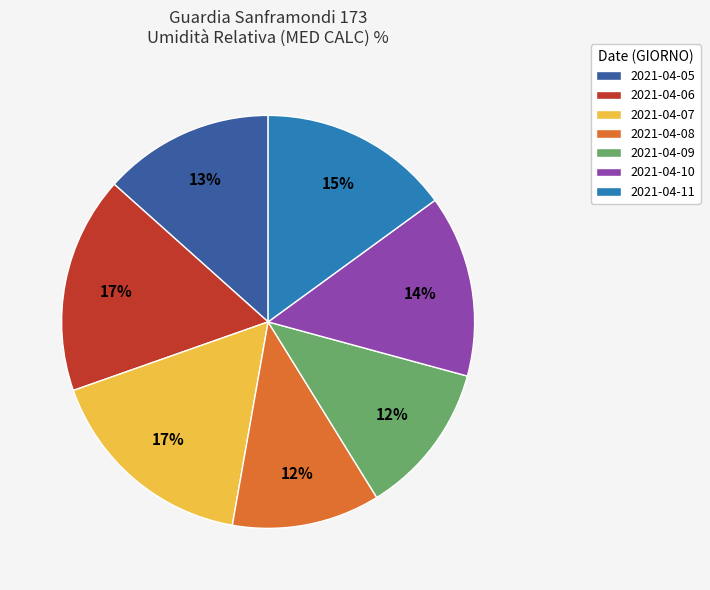

How many segments does this pie chart have?

7